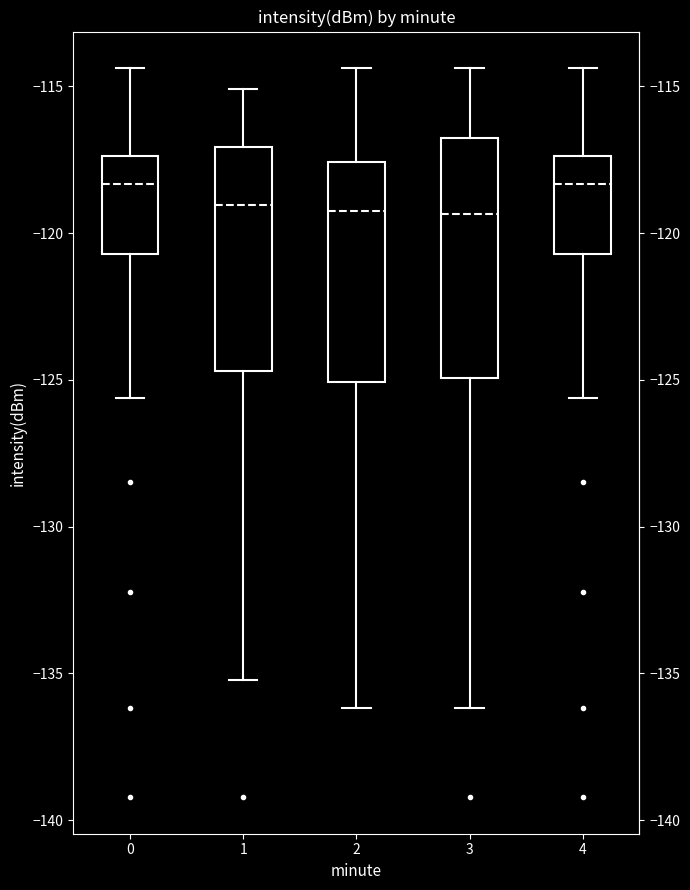

Reading left to right, transcribe this box plot: for each box, give where its median line is, the range the box spans, and where its two whiskers end, as read against the y-axis. The values are not printed on the chart, so give them approximately, as read against the axis.

0: median -118.5, box -120.5 to -117.5, whiskers -125.5 to -114.5
1: median -119.0, box -124.5 to -117.0, whiskers -135.0 to -115.0
2: median -119.0, box -125.0 to -117.5, whiskers -136.0 to -114.5
3: median -119.5, box -125.0 to -116.5, whiskers -136.0 to -114.5
4: median -118.5, box -120.5 to -117.5, whiskers -125.5 to -114.5